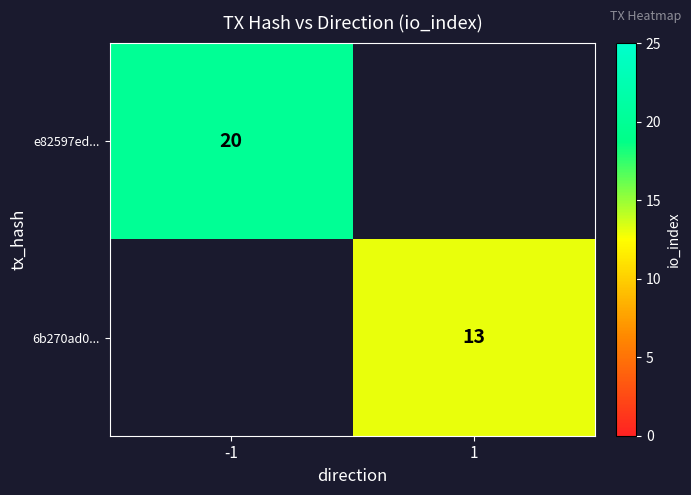

Is the value of e82597ed... at -1 greater than the value of 6b270ad0... at 1?

Yes